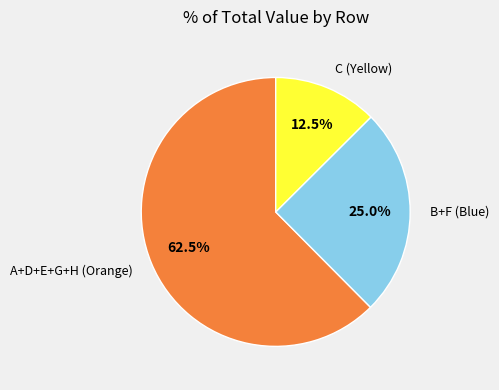

Is the sum of C (Yellow) and B+F (Blue) greater than half?

No